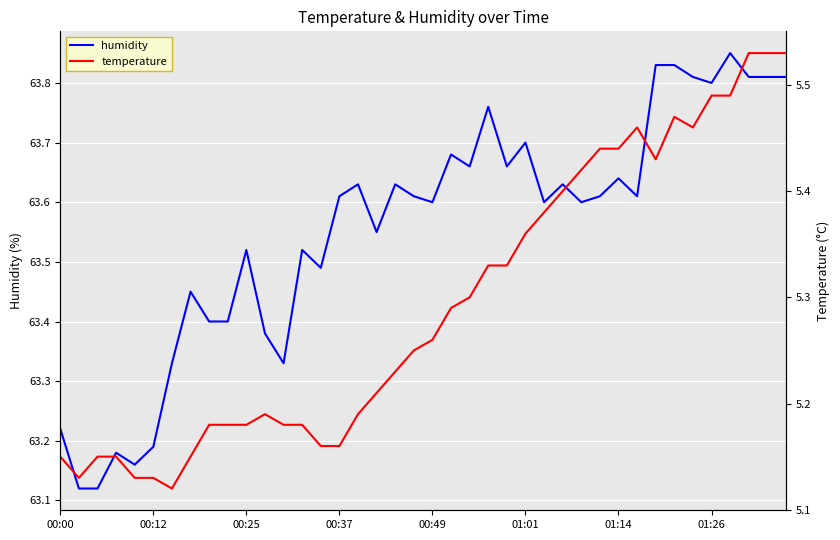

Which series has the largest total across all categories?

humidity